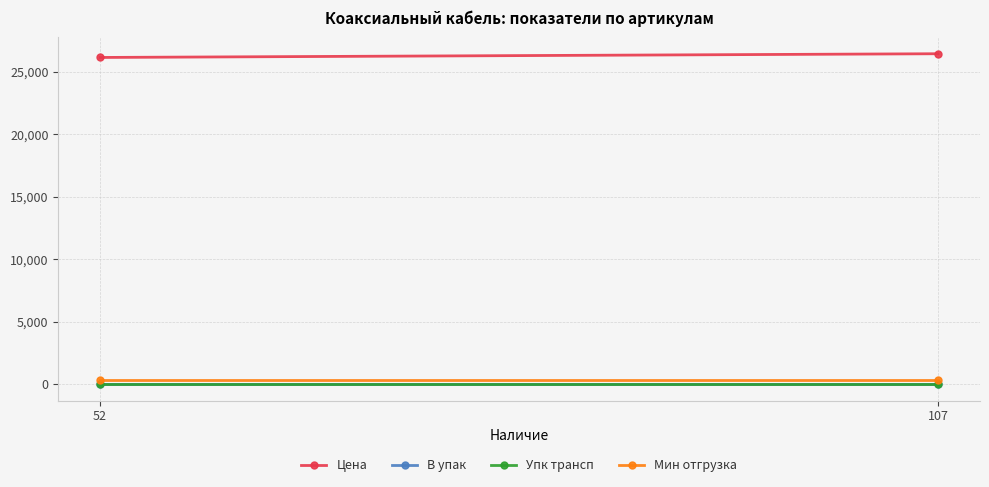

The value of Цена at 52 is 26154.6. True or false?

True